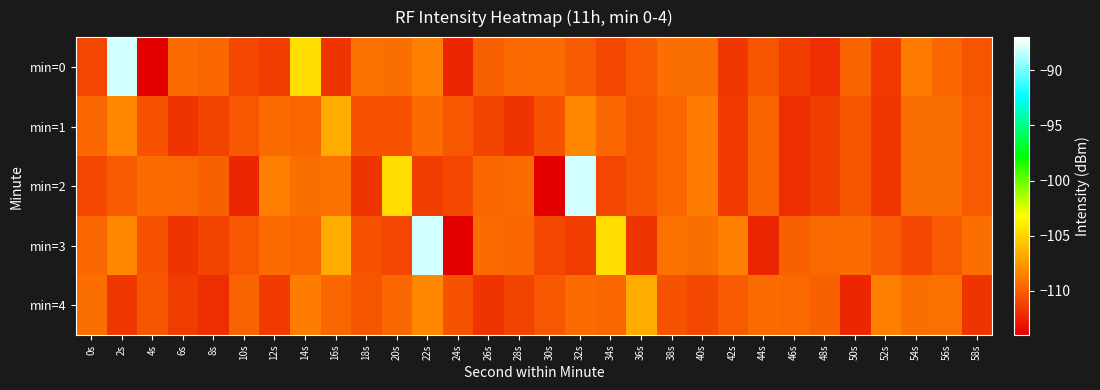

What is the greatest value displayed?

-88.0